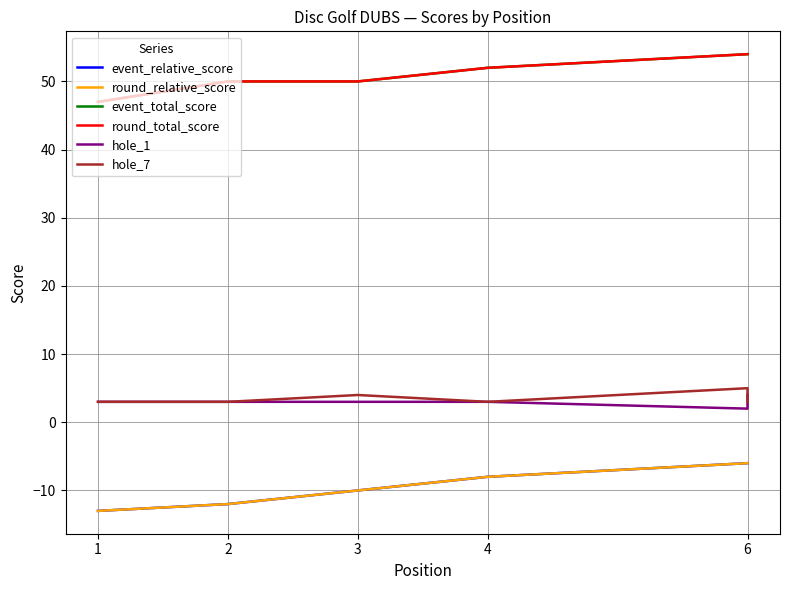

At which label is event_total_score closest to 50?

2